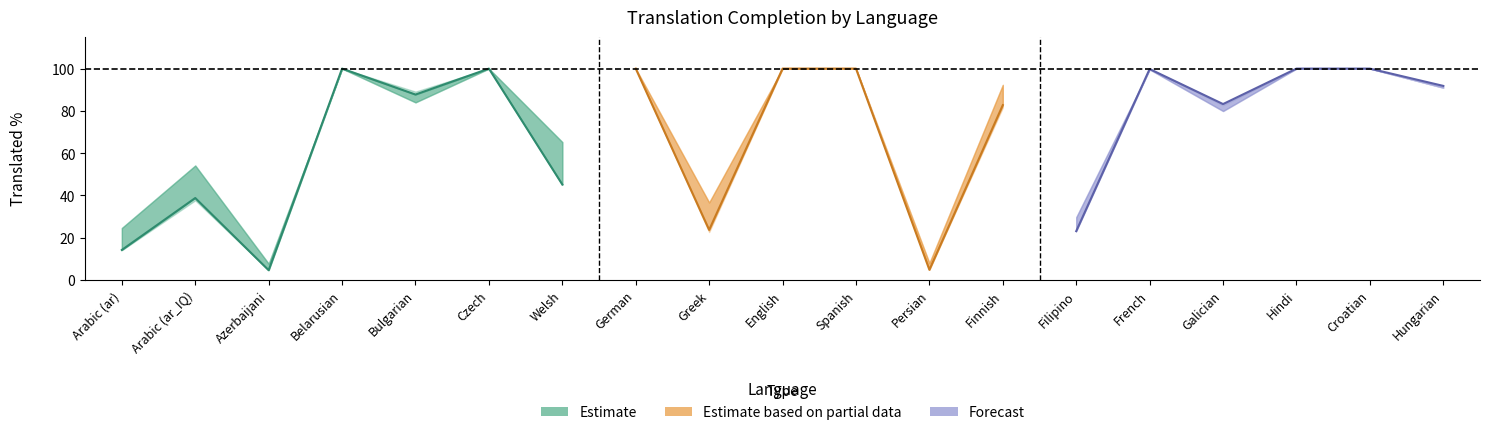

The value of translated_words_percent at German is 100.0. True or false?

True